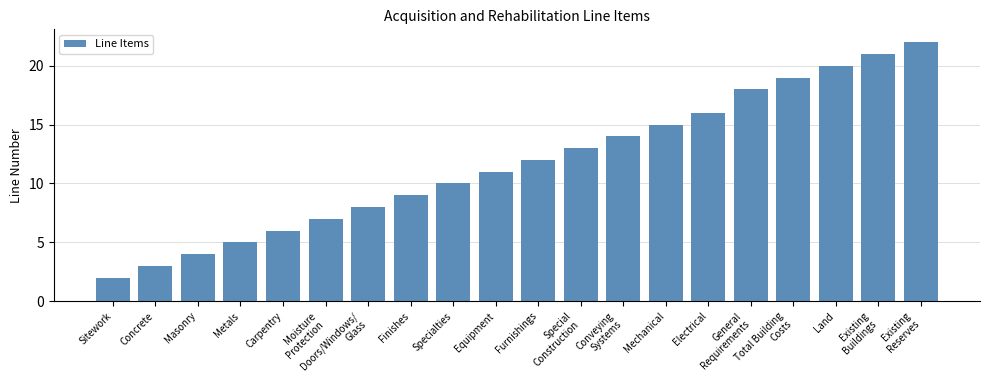

What is the ratio of the value at Special
Construction to the value at Metals?

2.6